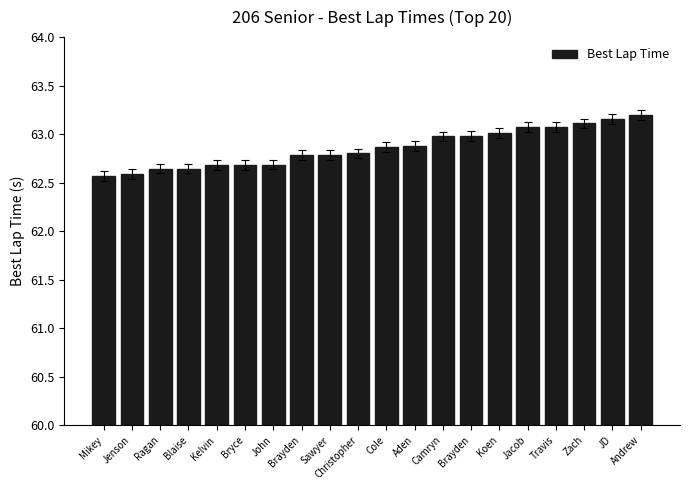

How many data points does each series have?

20